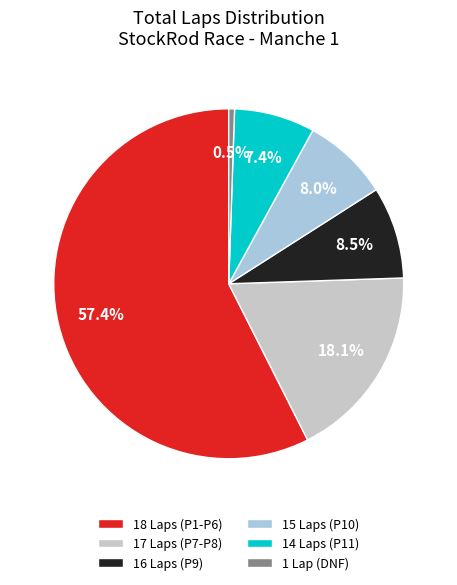

Which has a higher value, 15 Laps (P10) or 16 Laps (P9)?

16 Laps (P9)